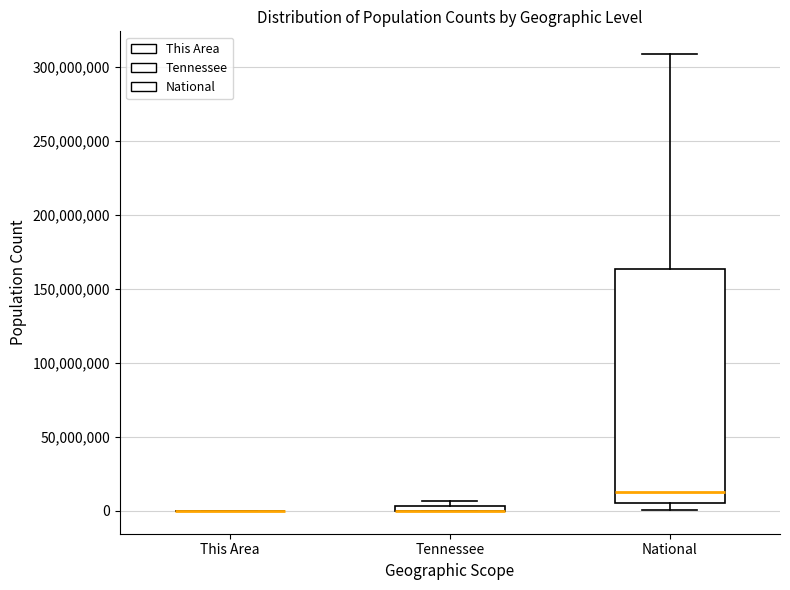

Which box is the tallest, from its lower edge to its upper edge?

National